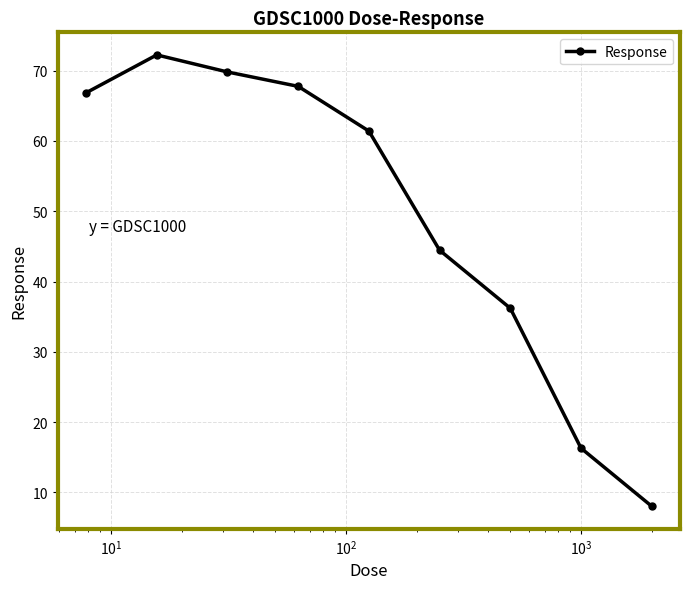

What is the difference between the second highest and minimum values?

61.8